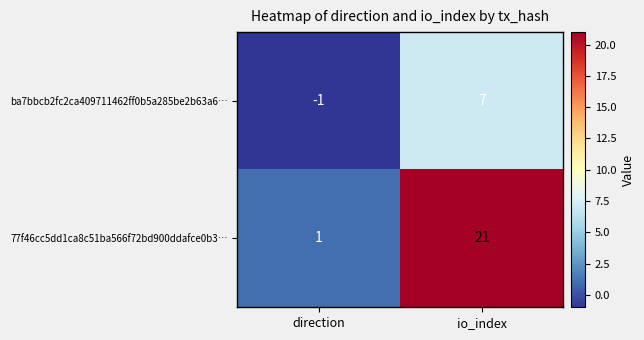

Which series has the largest total across all categories?

77f46cc5dd1ca8c51ba566f72bd900ddafce0b3…